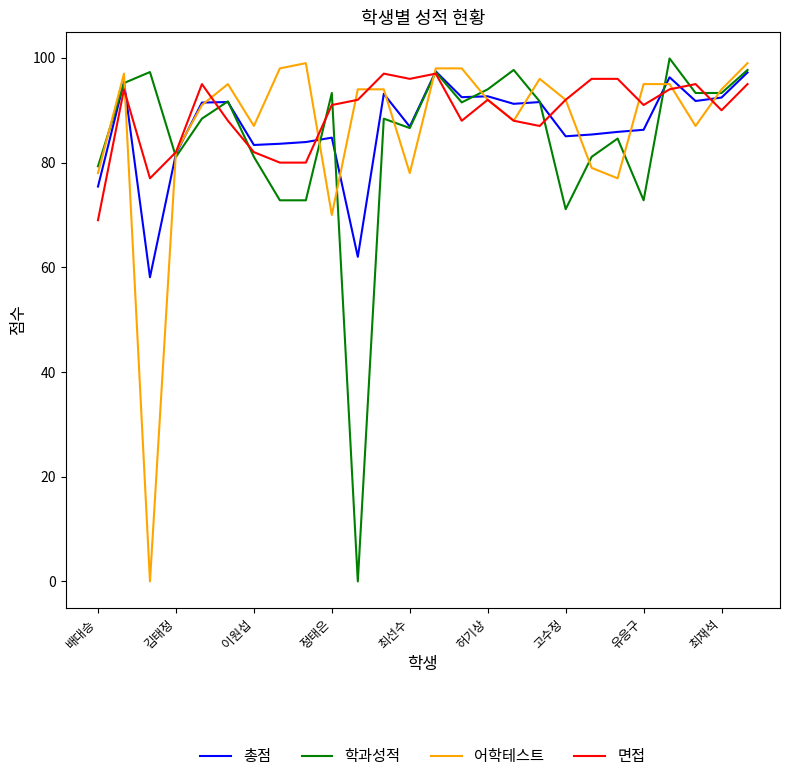

True or false: 어학테스트 and 면접 intersect in this chart.

True